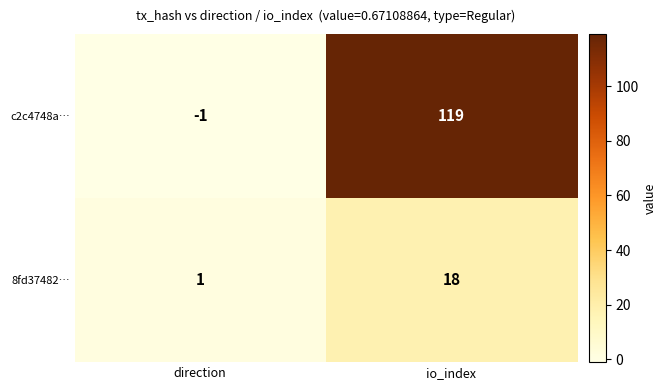

Reading right to left, transcribe all the data shown in this chart.

c2c4748a…: 119	-1
8fd37482…: 18	1